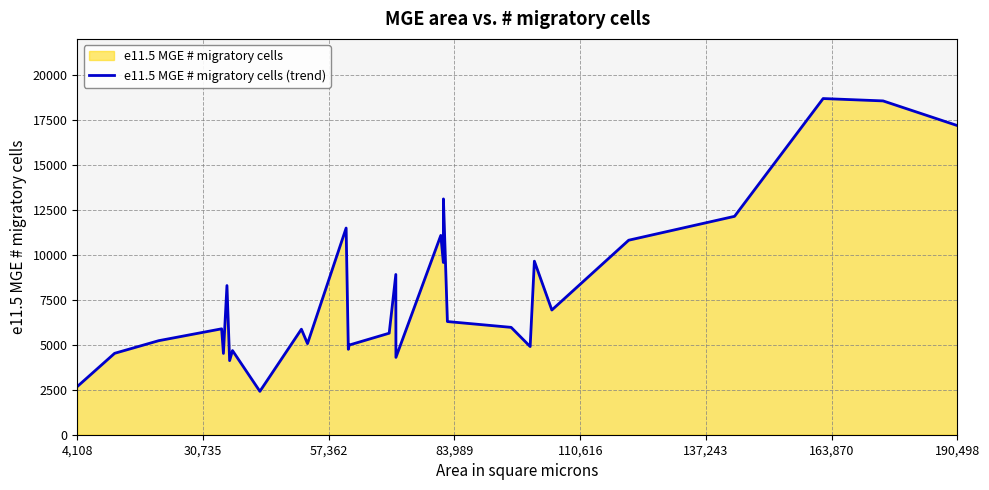

What is the greatest value displayed?

18684.3